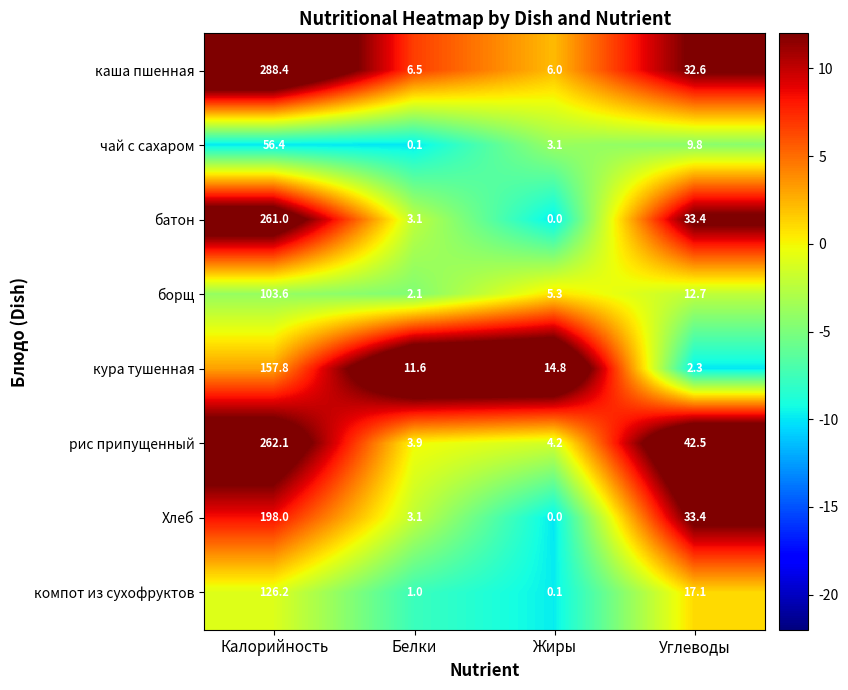

At how many categories does at least one series exceed 1?

4